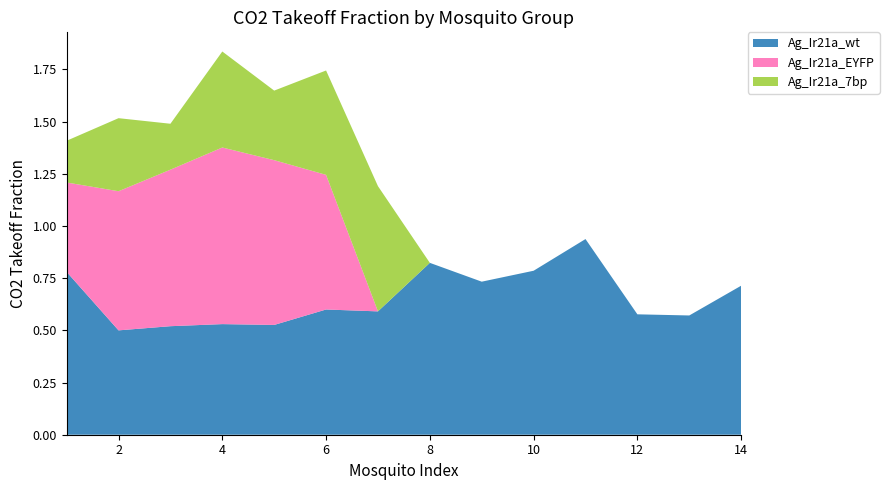

Reading left to right, extract all data points from this chart.

Ag_Ir21a_wt: 0.8	0.5	0.5	0.5	0.5	0.6	0.6	0.8	0.7	0.8	0.9	0.6	0.6	0.7
Ag_Ir21a_EYFP: 0.4	0.7	0.8	0.8	0.8	0.6	0.0	0.0	0.0	0.0	0.0	0.0	0.0	0.0
Ag_Ir21a_7bp: 0.2	0.3	0.2	0.5	0.3	0.5	0.6	0.0	0.0	0.0	0.0	0.0	0.0	0.0